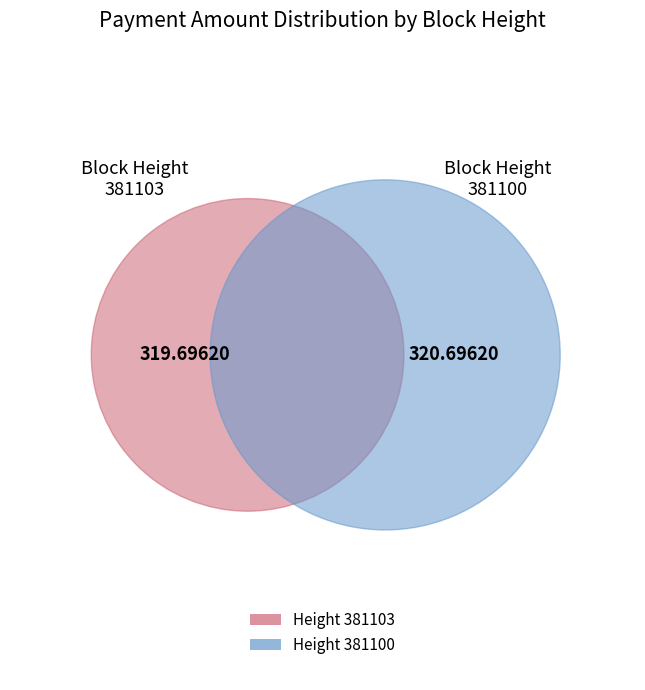

The 381103 slice represents 59% of the pie. True or false?

False